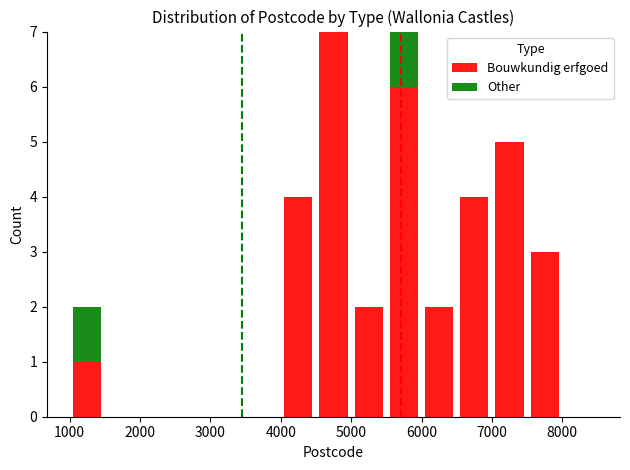

Are the bars horizontal?

No